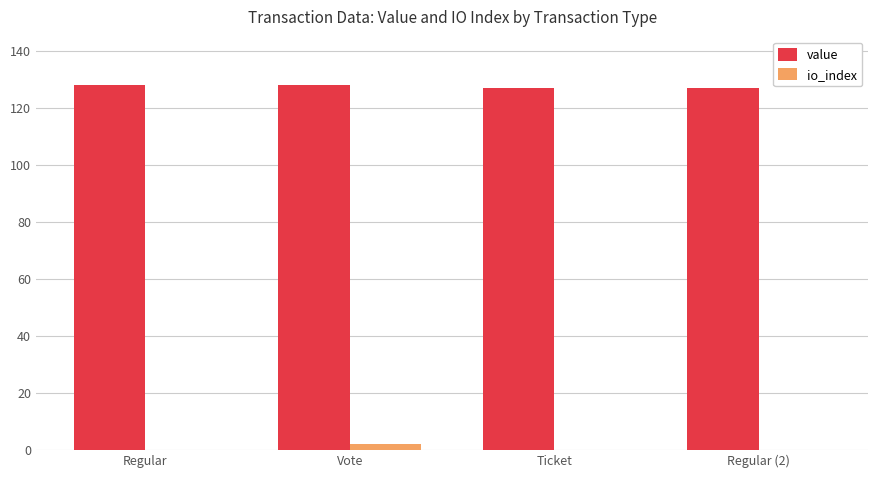

What is the sum of all io_index values?

2.0